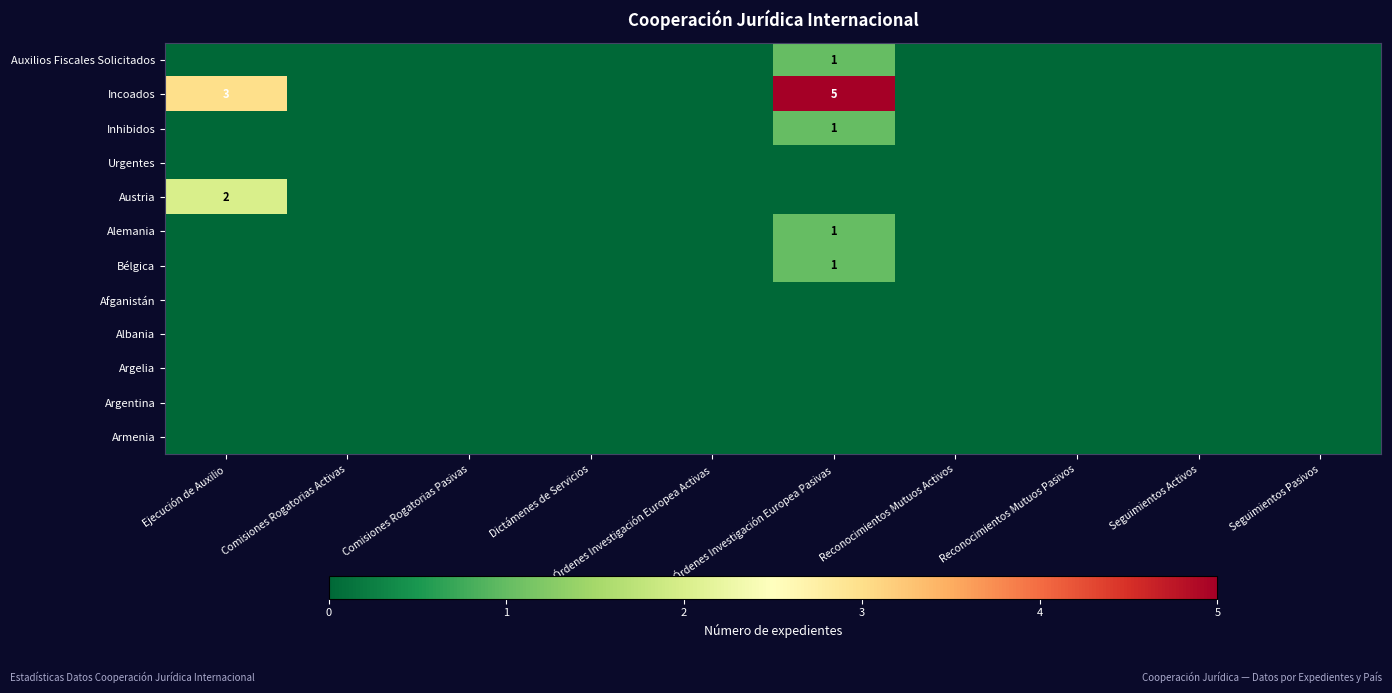

What is the greatest value displayed?

5